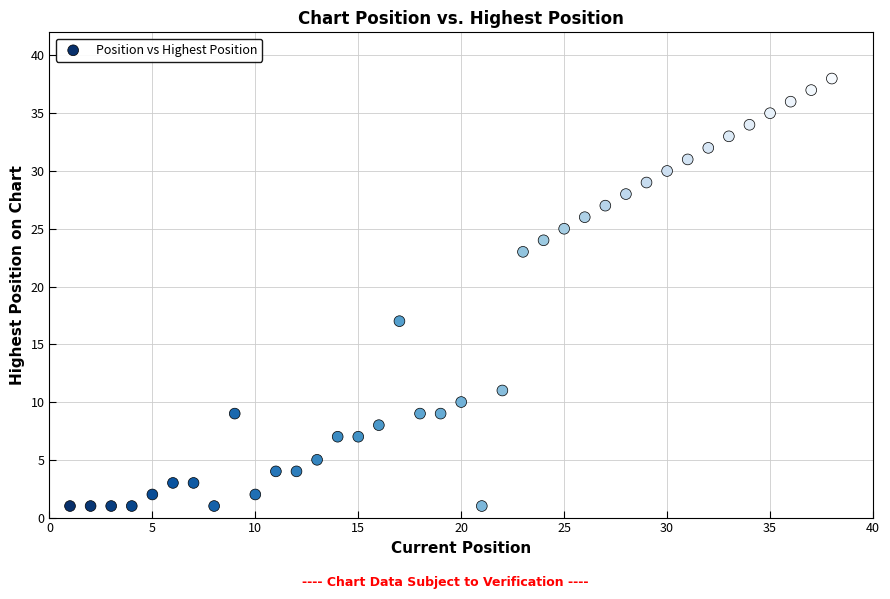

What Y value in the scatter plot is closest to 19?

17